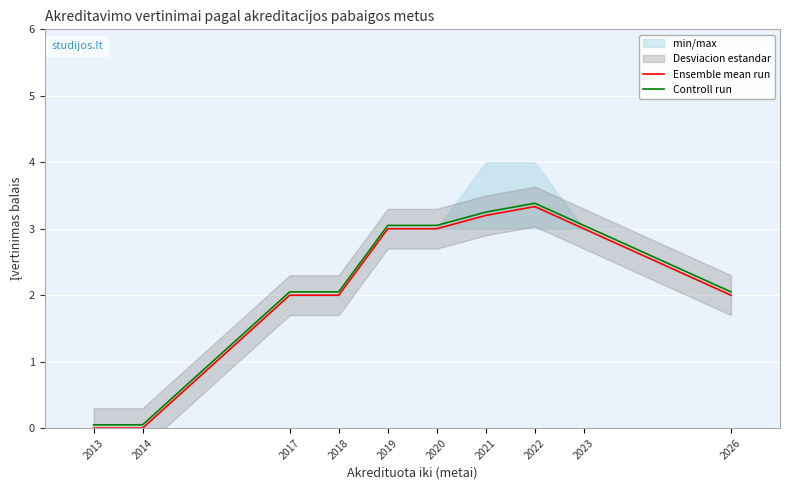

Which category has the highest value across all series?

2022